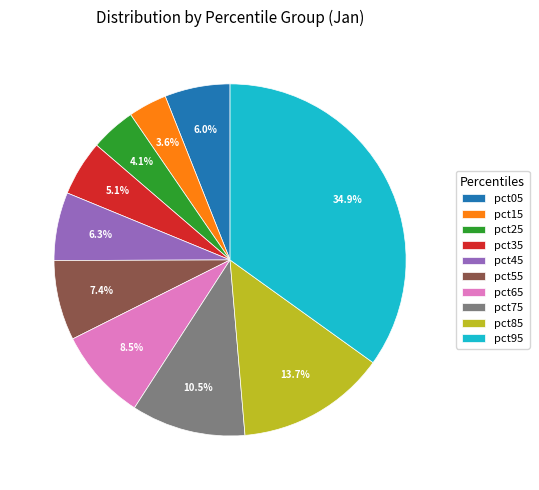

Is there any slice that represents more than half of the pie?

No